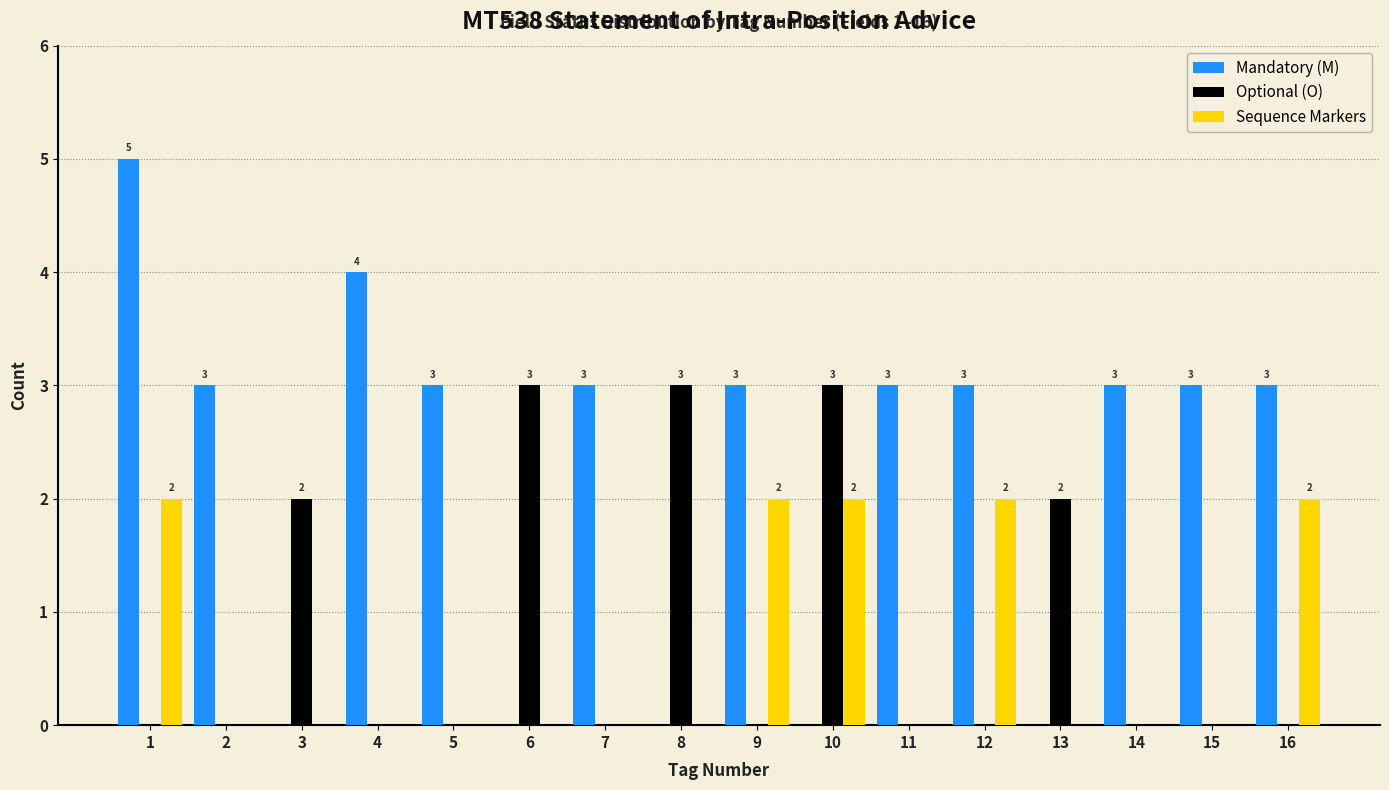

Reading right to left, what are all the values shown in this chart?

Mandatory (M): 3	3	3	0	3	3	0	3	0	3	0	3	4	0	3	5
Optional (O): 0	0	0	2	0	0	3	0	3	0	3	0	0	2	0	0
Sequence Markers: 2	0	0	0	2	0	2	2	0	0	0	0	0	0	0	2